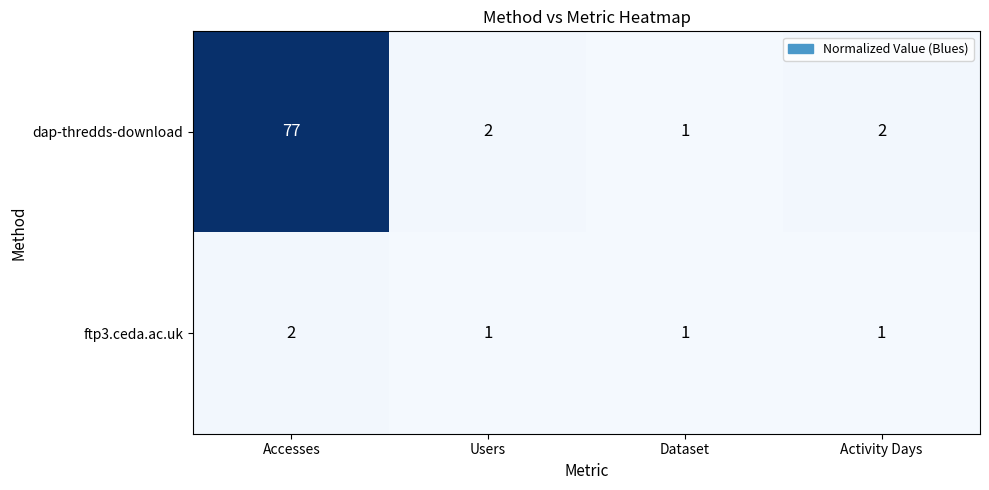

At Accesses, list the series in order from largest to smallest.

dap-thredds-download, ftp3.ceda.ac.uk